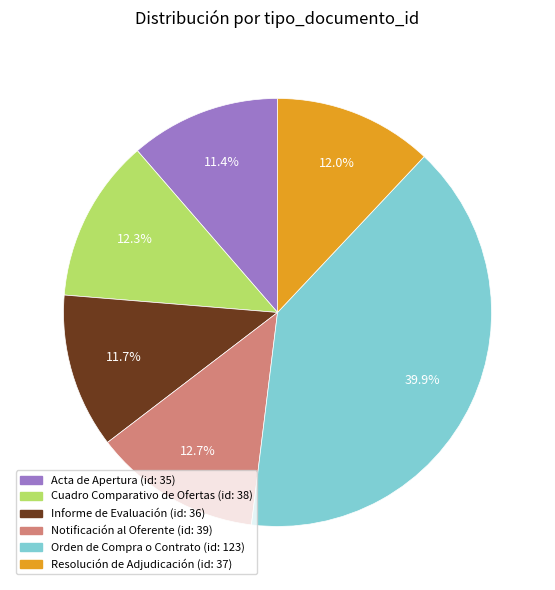

How many slices are in this pie chart?

6